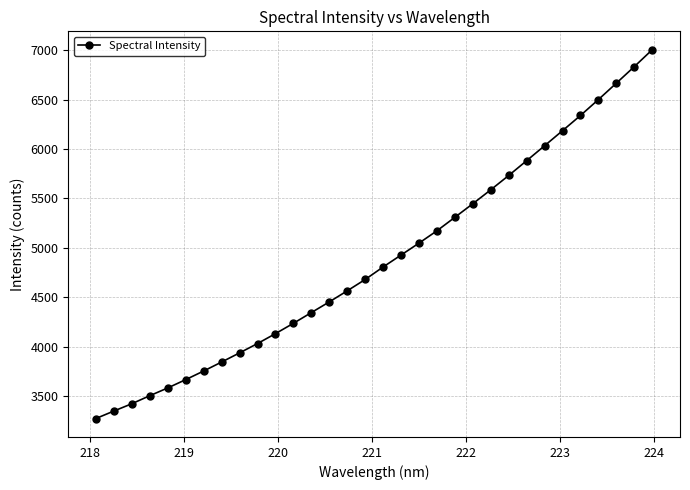

What is the maximum value shown in the chart?

7004.0